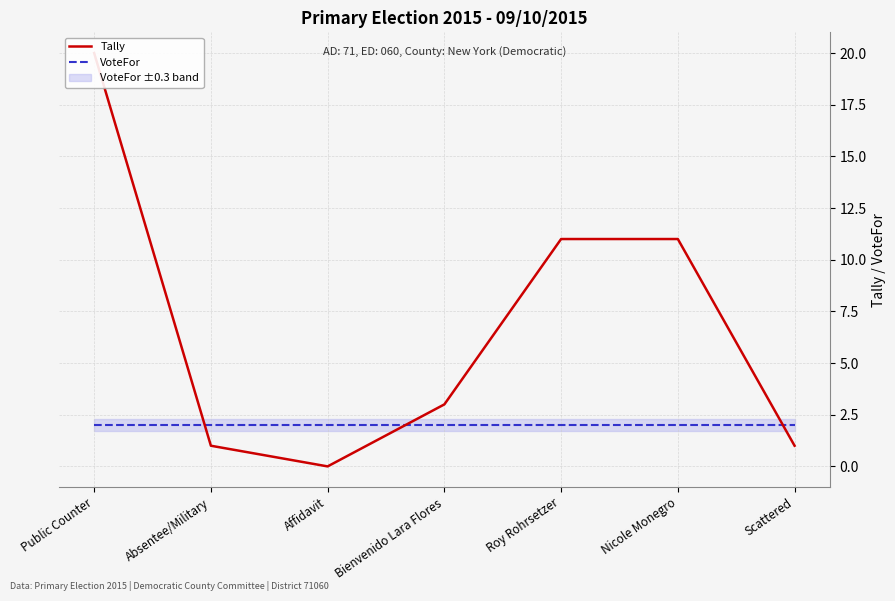

True or false: Tally has a value of 20 at Public Counter.

True